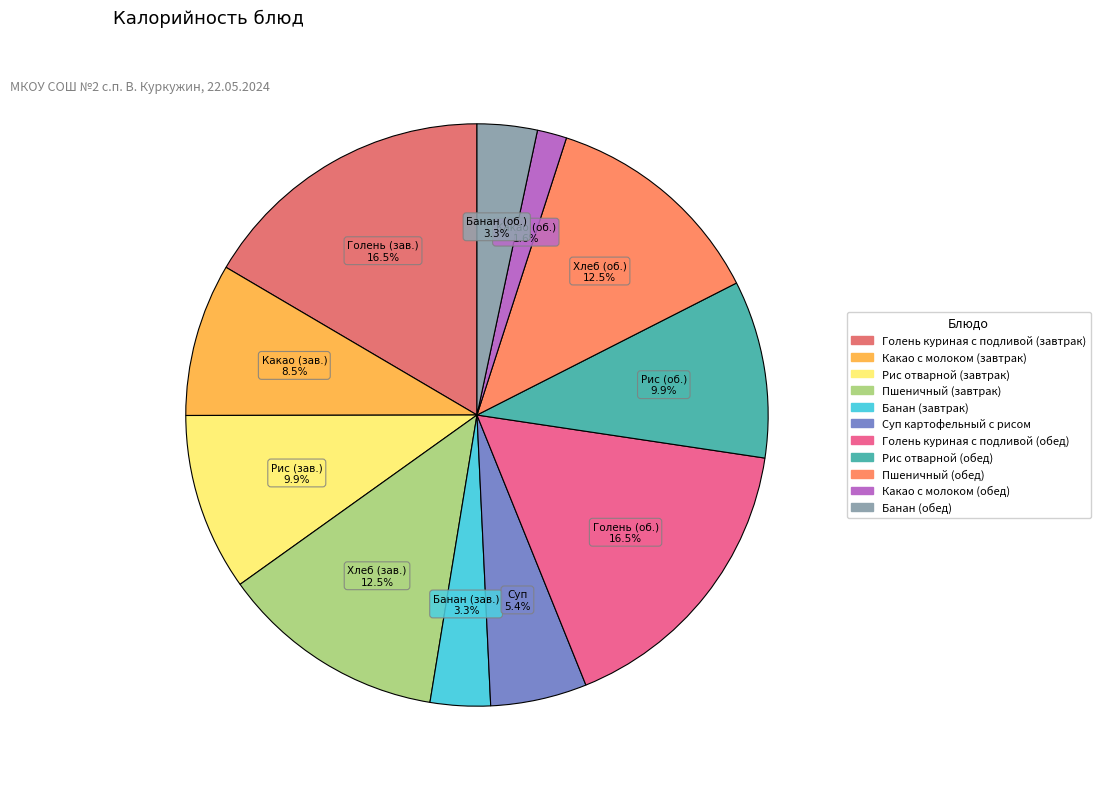

Does Какао с молоком (завтрак) account for over 50% of the chart?

No